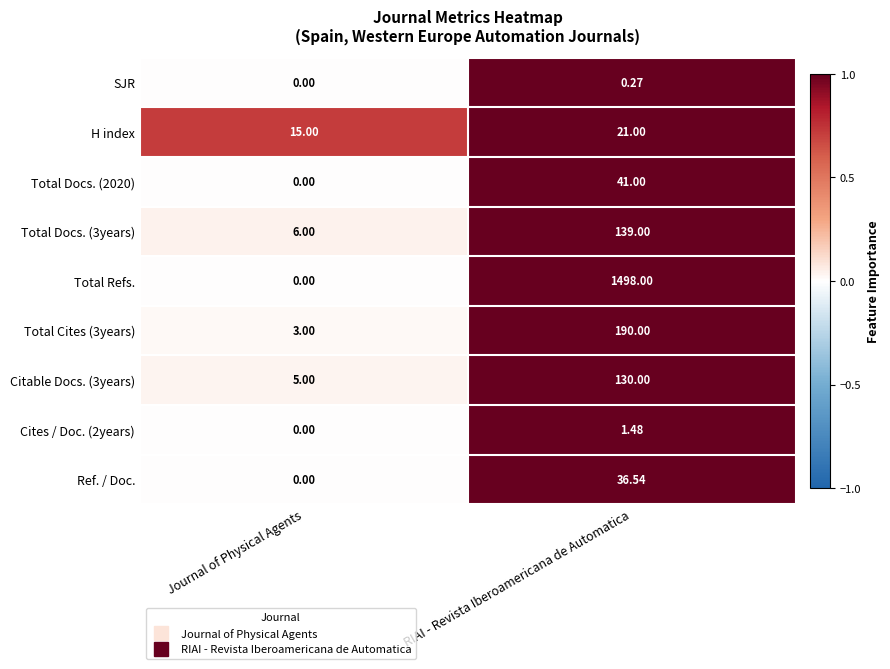

Which category has the highest value across all series?

RIAI - Revista Iberoamericana de Automatica